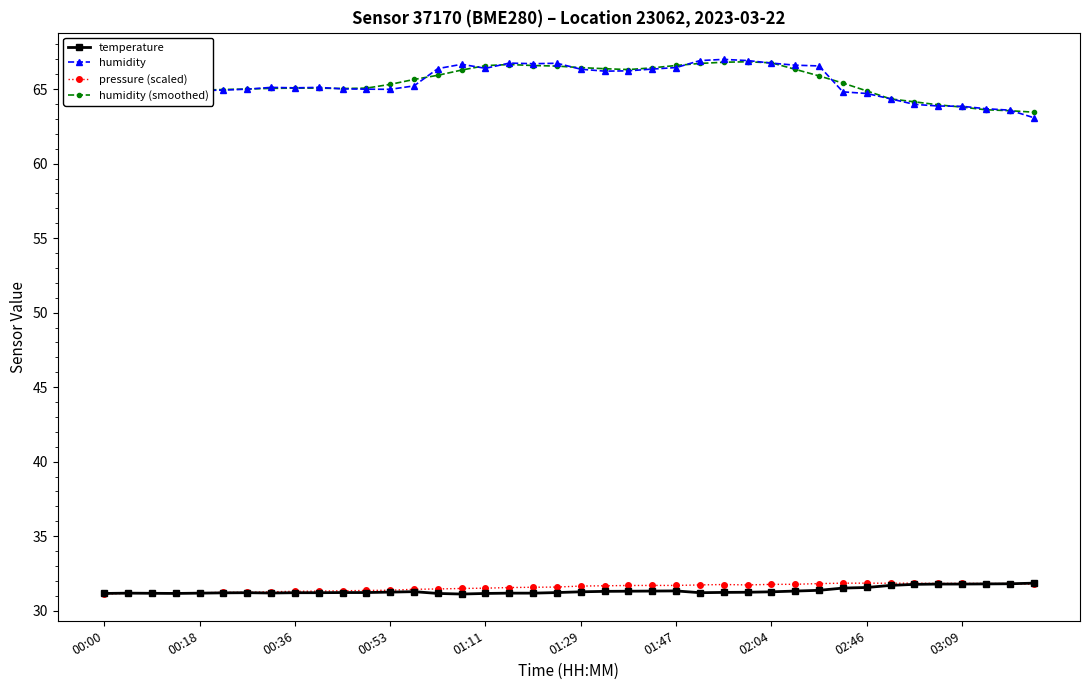

What is the value of the humidity (smoothed) point at the 3rd from the left?

64.9